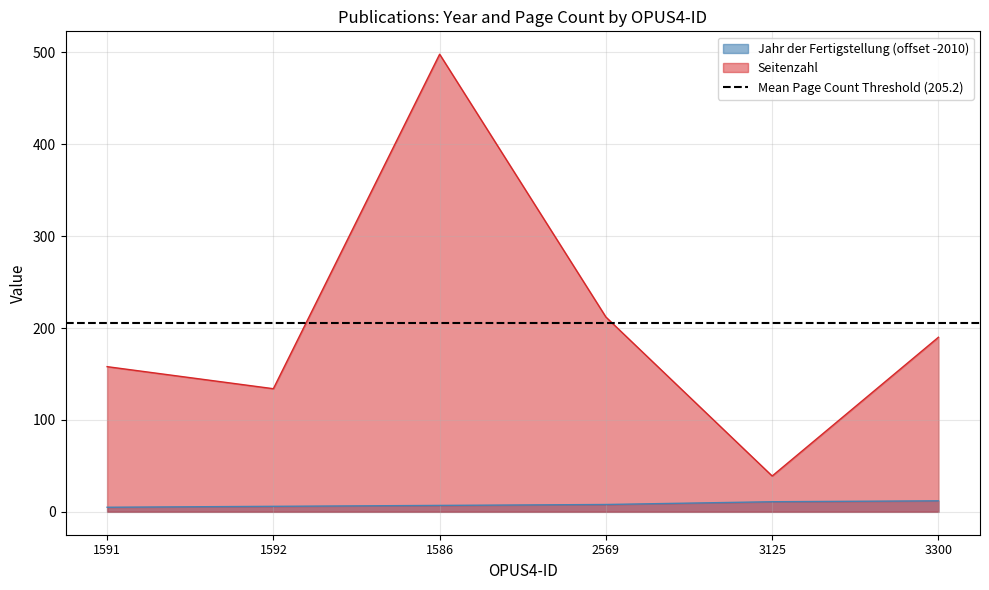

Where is the first local minimum for Seitenzahl?

1592